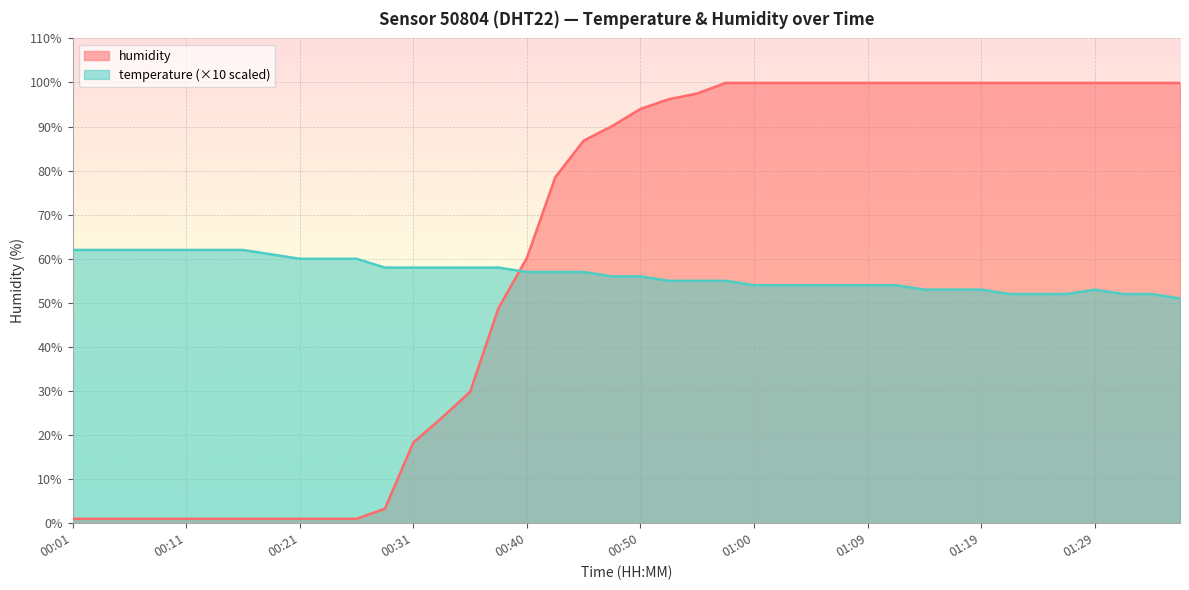

What is the average value of the temperature series?

56.5